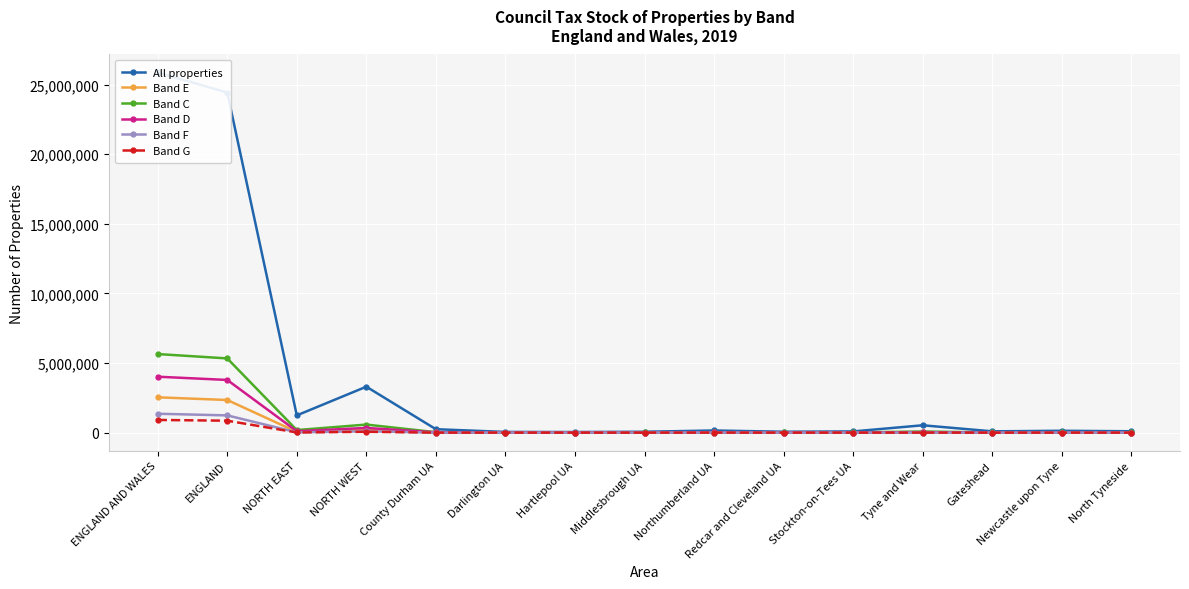

What value does the Band D series have at Northumberland UA, to the nearest 10?

16640